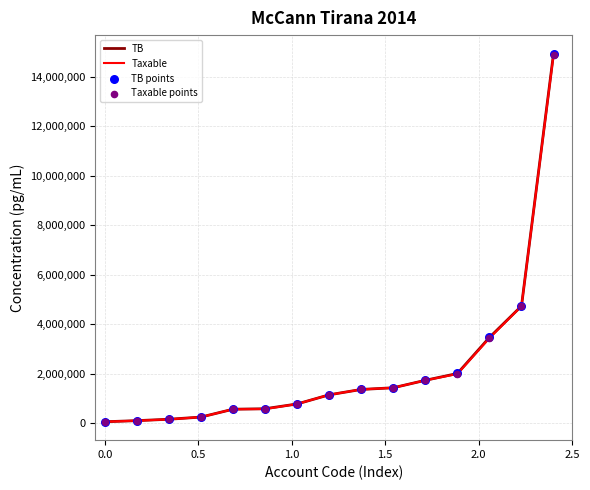

Which series has the largest range (max minus min)?

TB